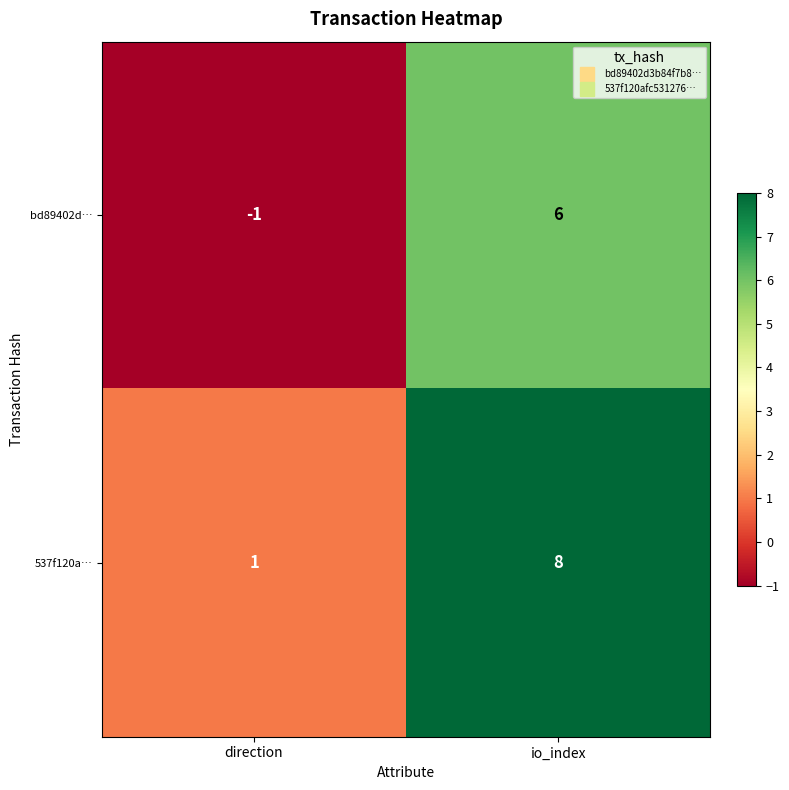

Is it true that bd89402d… equals 2 at io_index?

False